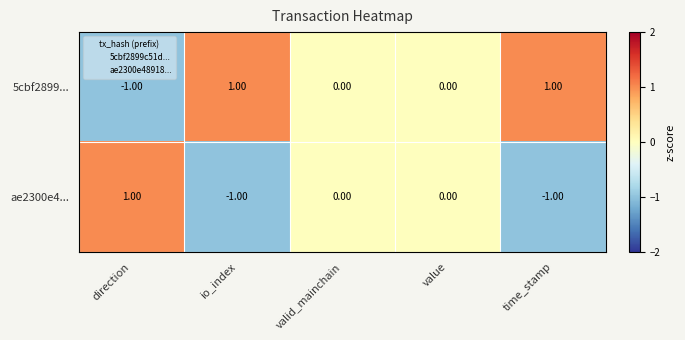

At io_index, list the series in order from largest to smallest.

5cbf2899..., ae2300e4...